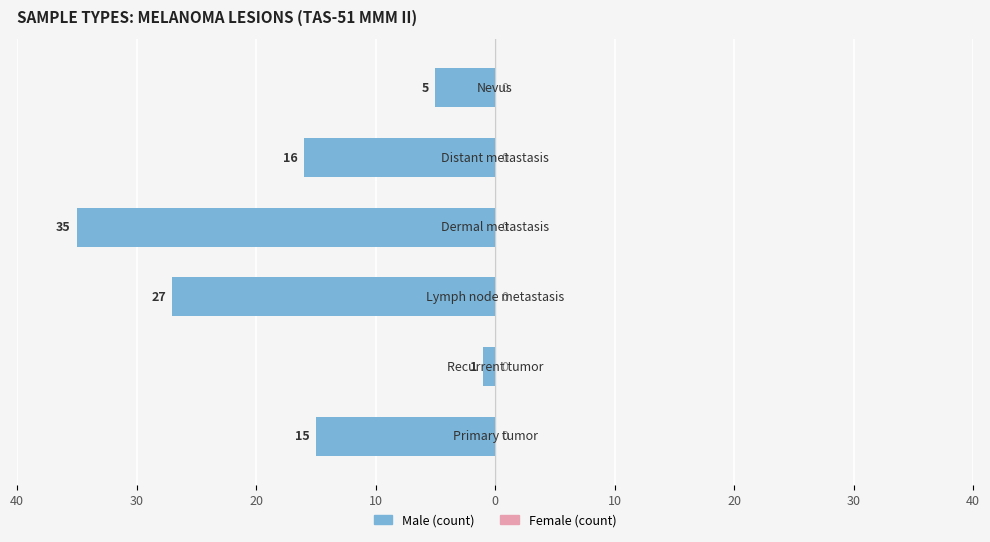

Does the chart contain any negative values?

Yes